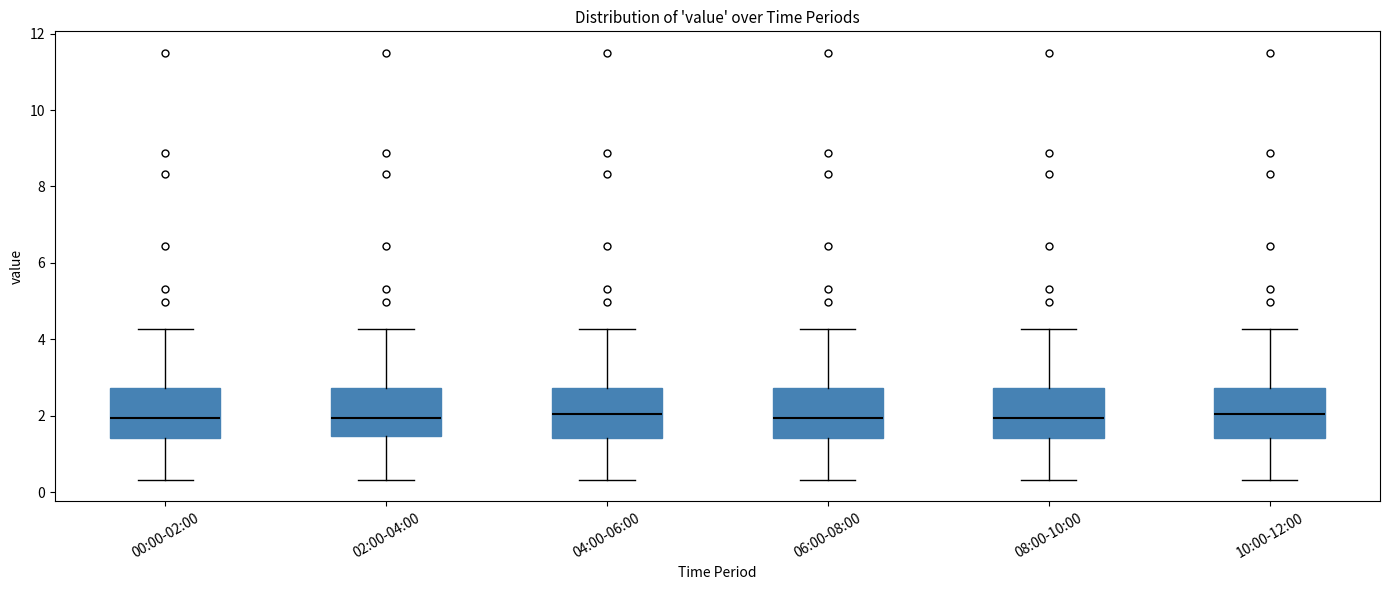

Reading left to right, read every box against the y-axis: the position of its median line, the range the box covers, and the ends of its whiskers. The values are not printed on the chart, so give them approximately, as read against the axis.

00:00-02:00: median 2.0, box 1.4 to 2.8, whiskers 0.4 to 4.2
02:00-04:00: median 2.0, box 1.4 to 2.8, whiskers 0.4 to 4.2
04:00-06:00: median 2.0, box 1.4 to 2.8, whiskers 0.4 to 4.2
06:00-08:00: median 2.0, box 1.4 to 2.8, whiskers 0.4 to 4.2
08:00-10:00: median 2.0, box 1.4 to 2.8, whiskers 0.4 to 4.2
10:00-12:00: median 2.0, box 1.4 to 2.8, whiskers 0.4 to 4.2